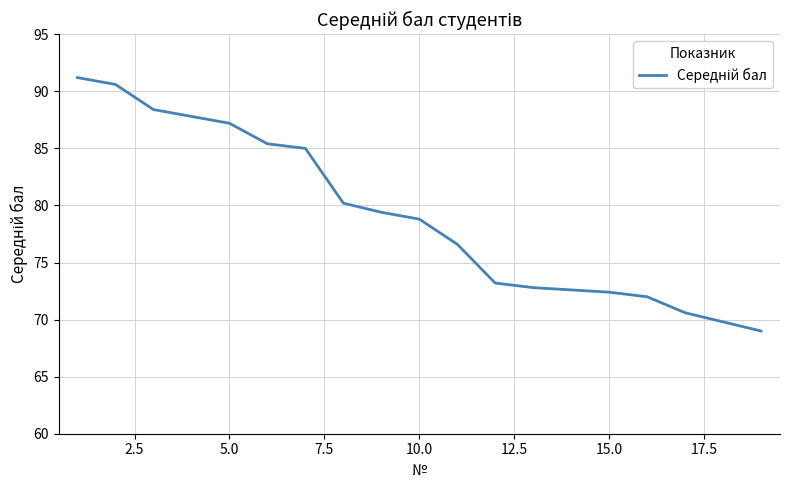

Reading left to right, transcribe all the data shown in this chart.

91.2	90.6	88.4	87.8	87.2	85.4	85.0	80.2	79.4	78.8	76.6	73.2	72.8	72.6	72.4	72.0	70.6	69.8	69.0